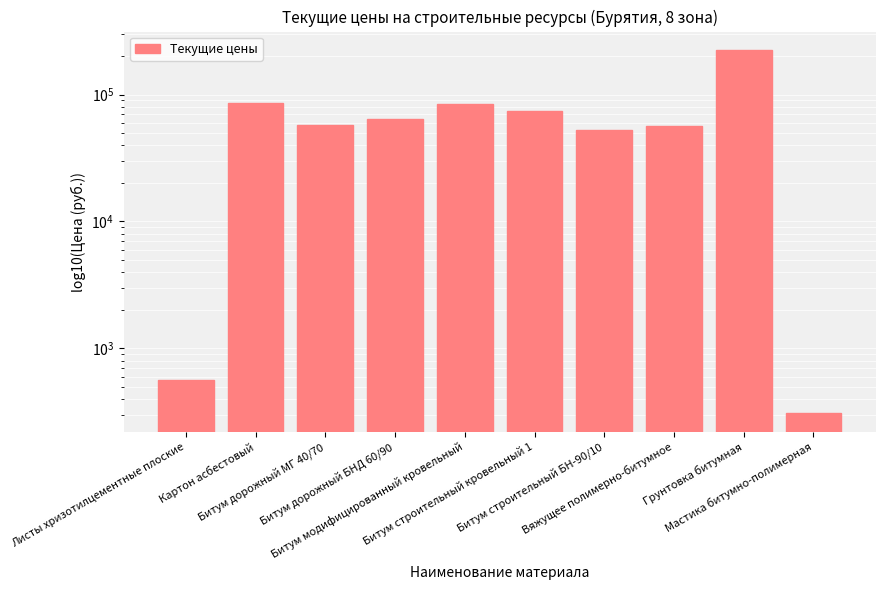

Which label corresponds to the smallest value in the chart?

Мастика битумно-полимерная